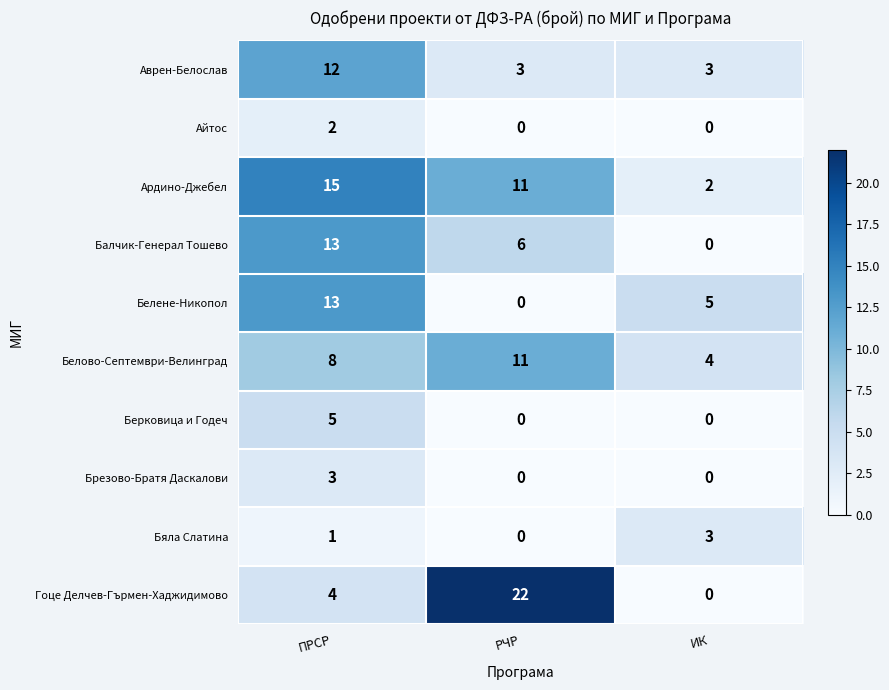

At which label does Аврен-Белослав reach its peak?

ПРСР